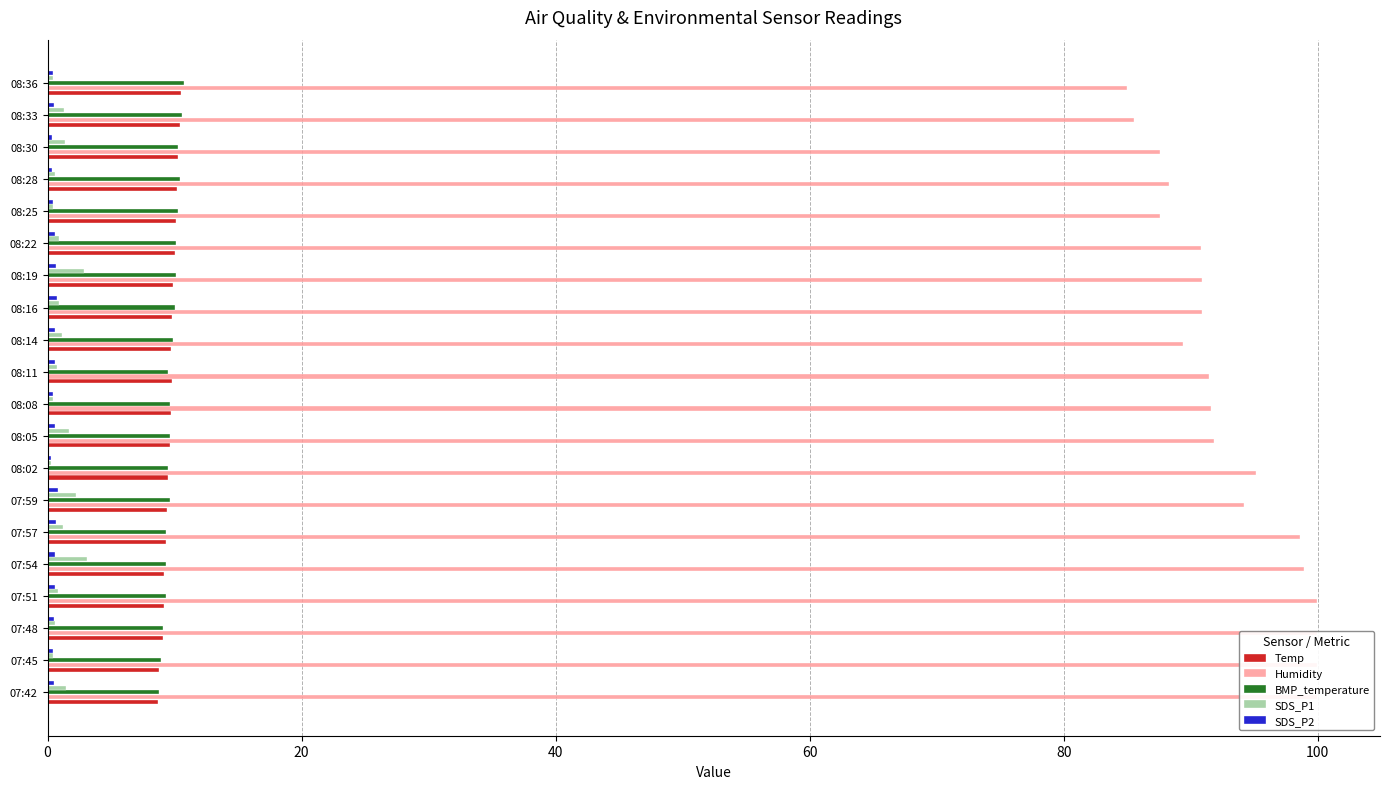

Rank the series by their maximum value, from highest to lowest.

Humidity, BMP_temperature, Temp, SDS_P1, SDS_P2